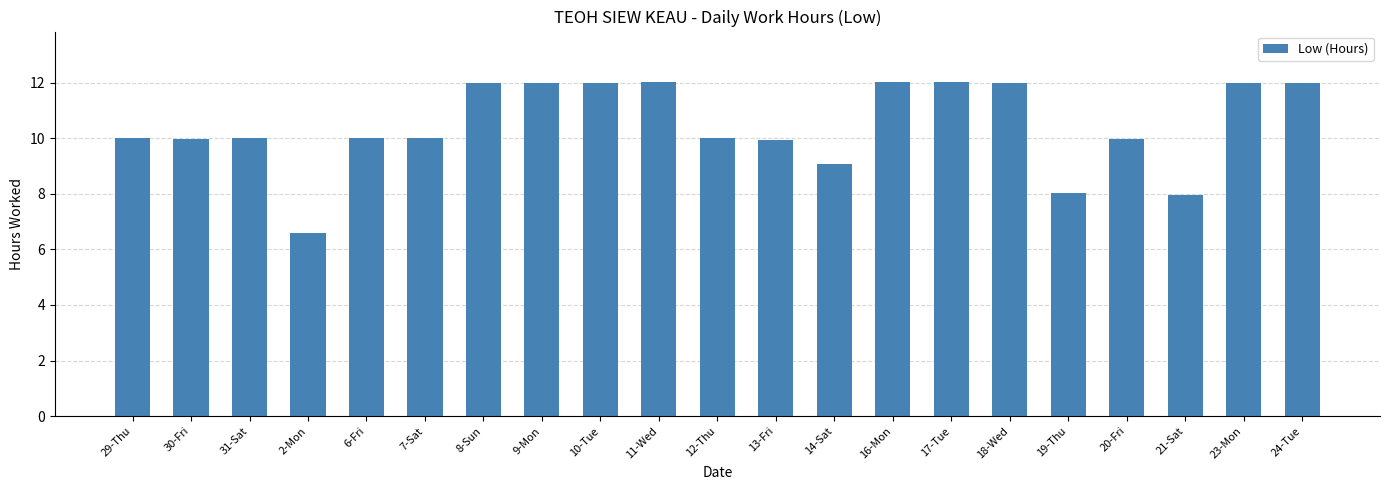

Approximately how many times larger is the value at 16-Mon compared to 20-Fri?

1.2